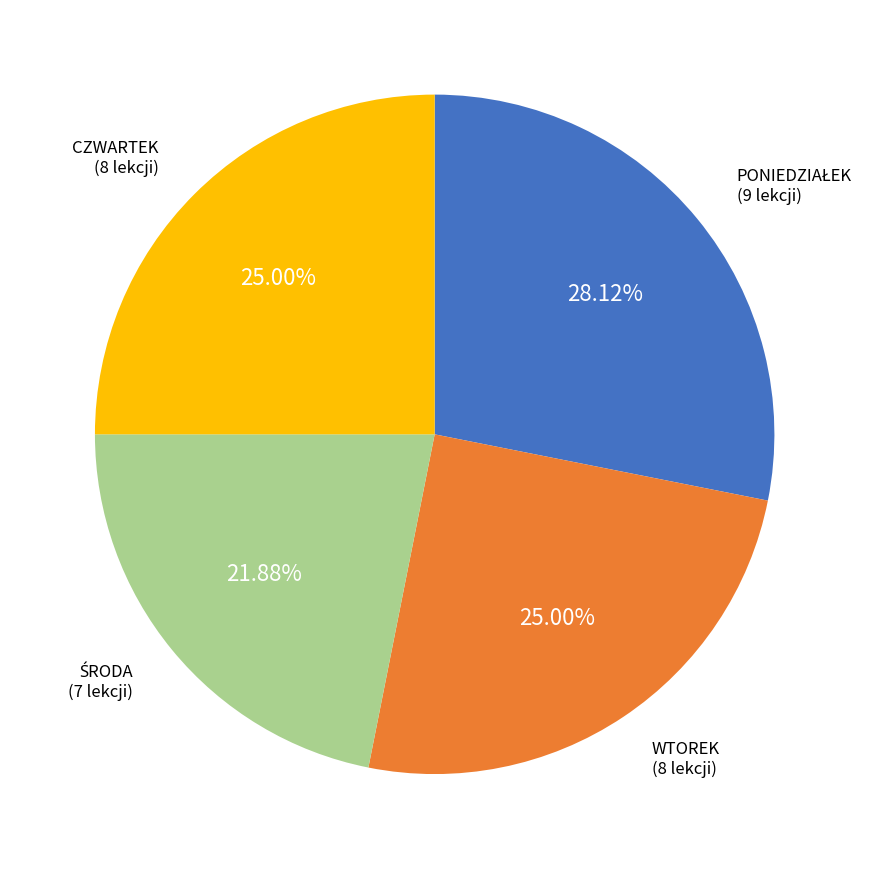

Does any single category account for the majority?

No